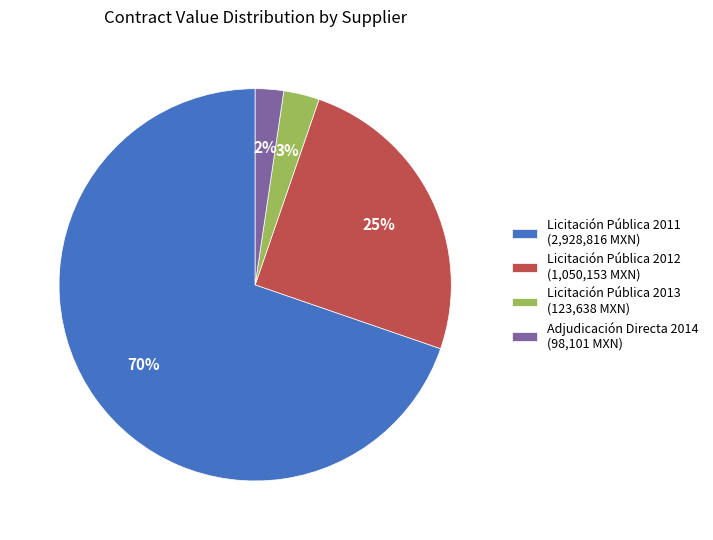

Is there any slice that represents more than half of the pie?

Yes